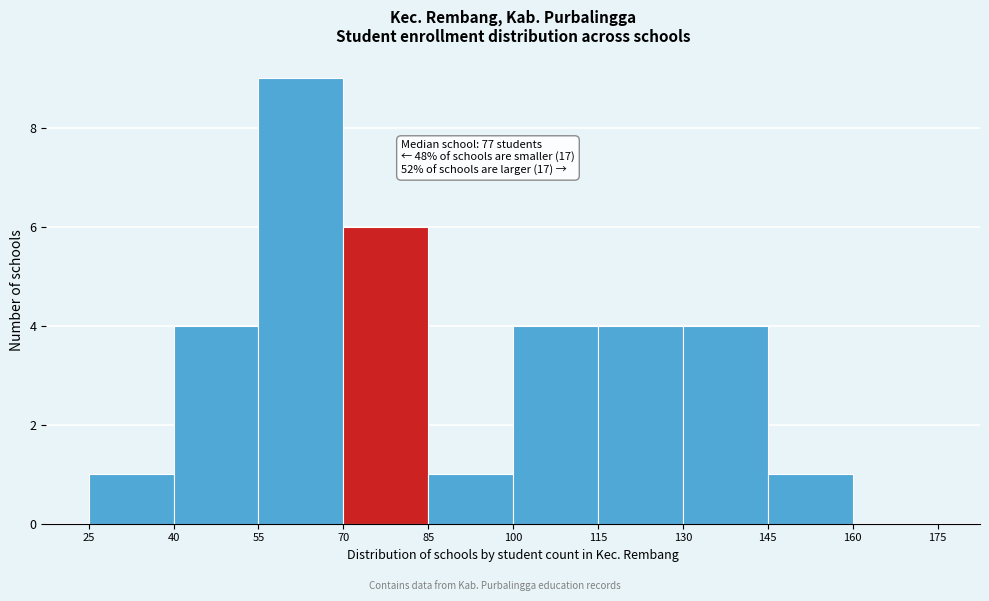

Over which range of the x-axis is the bar tallest?

55 to 70